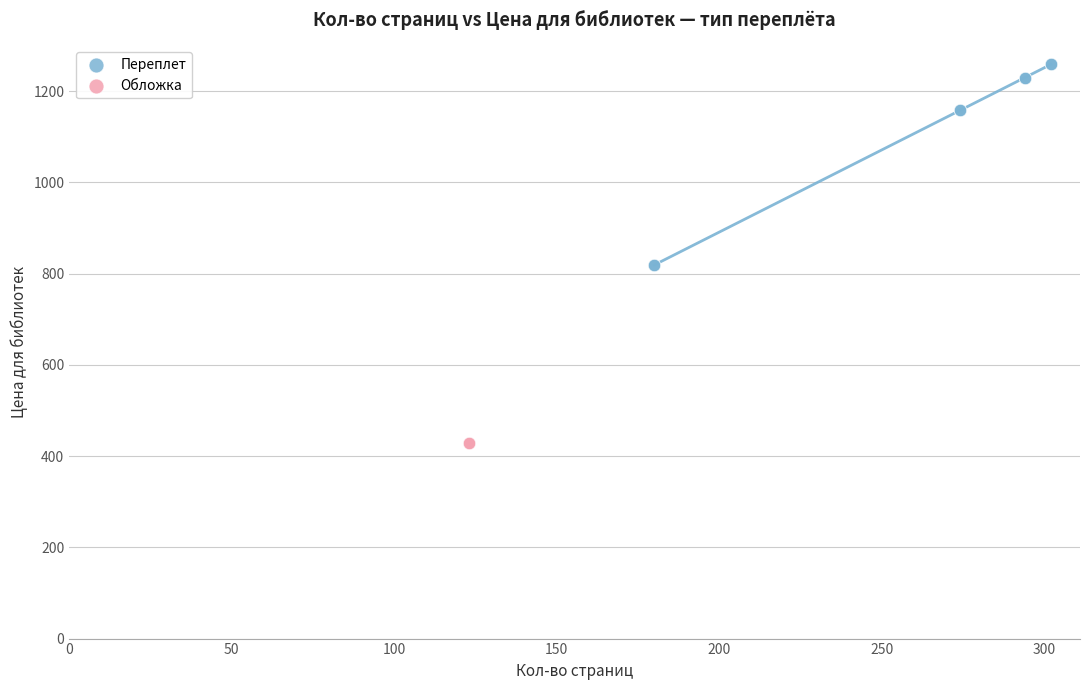

What are all the series names shown in the legend?

Переплет, Обложка